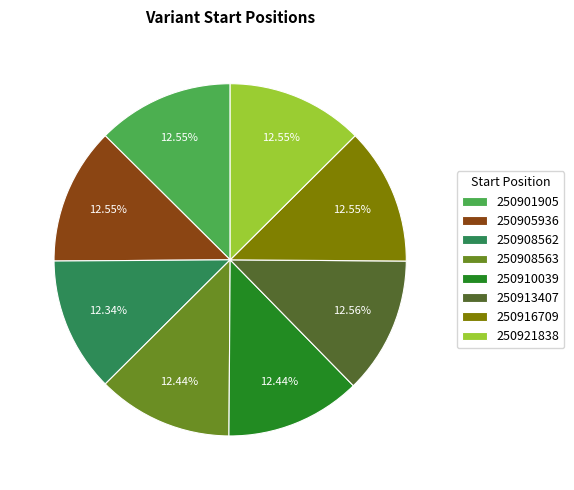

What is the ratio of the value at 250908563 to the value at 250916709?

1.0